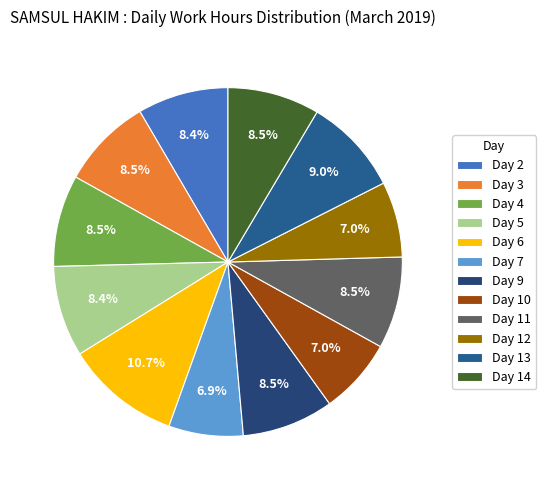

Which slice is the largest?

Day 6